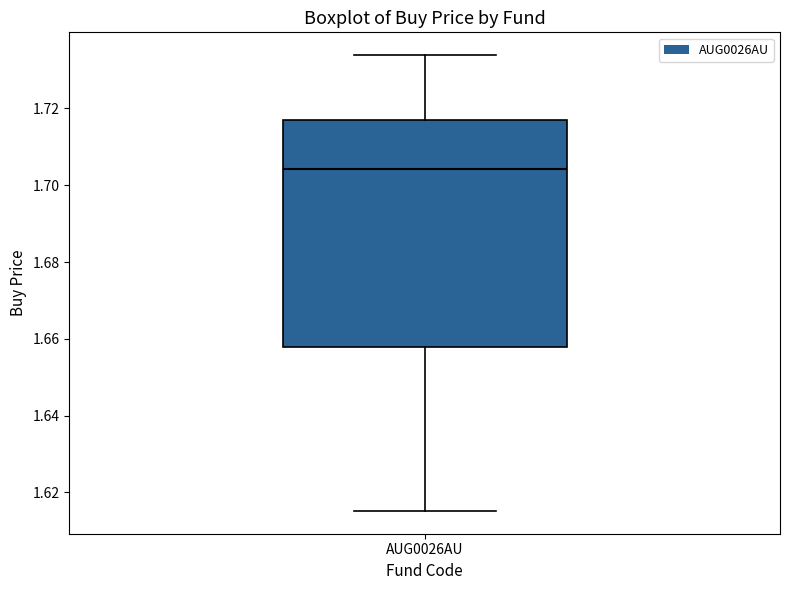

Transcribe this box plot: give where the median line is, the range the box spans, and where the two whiskers end, as read against the y-axis. The values are not printed on the chart, so give them approximately, as read against the axis.

median 1.704, box 1.658 to 1.718, whiskers 1.616 to 1.734